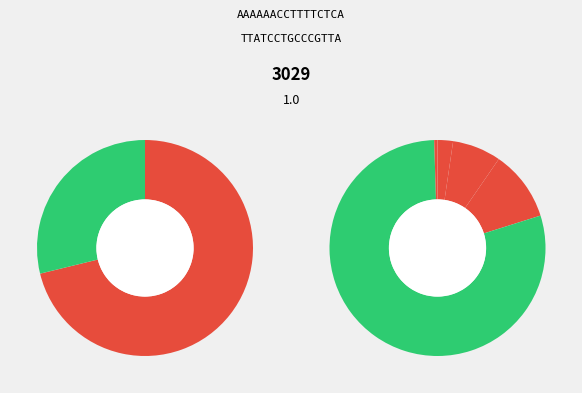

True or false: Afrique accounts for 2% of the total.

True